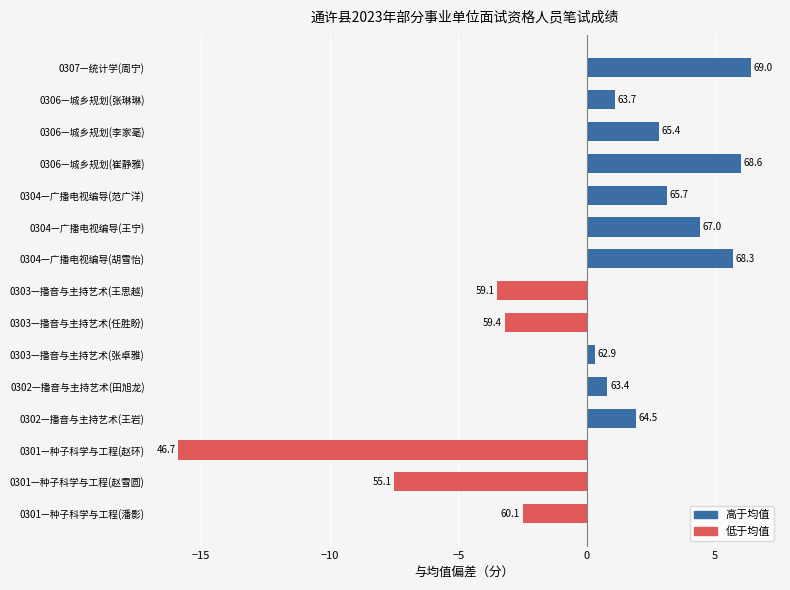

How many bars are there in total?

15